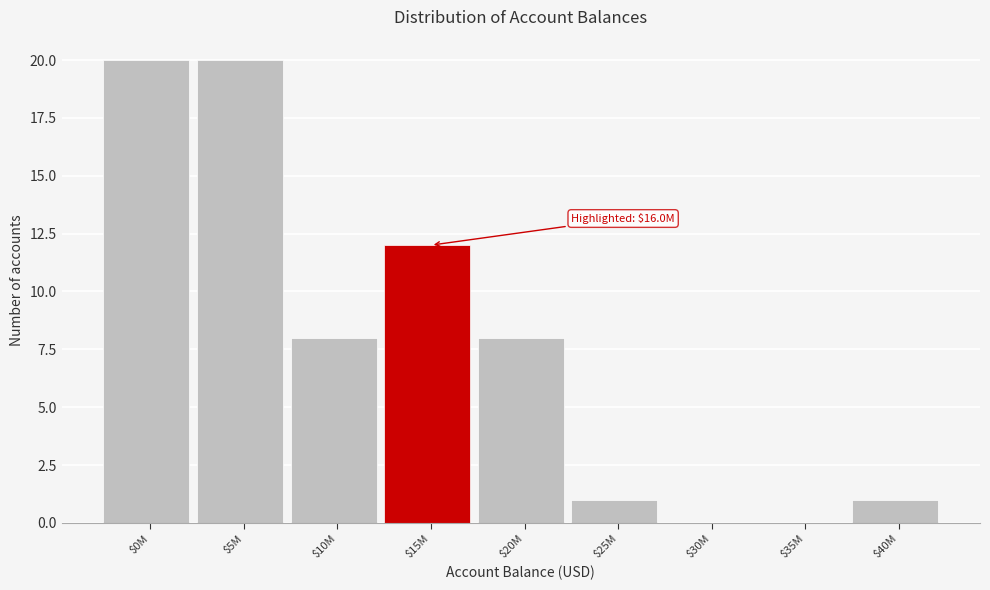

The value at $10M is 8. True or false?

True